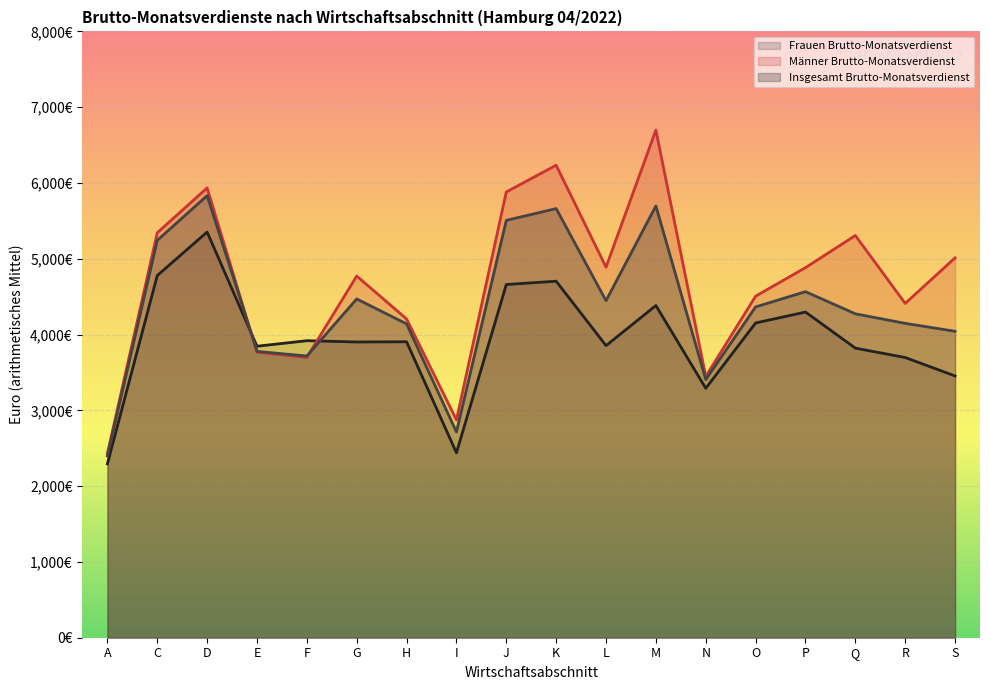

Rank the series by their maximum value, from lowest to highest.

Frauen Brutto-Monatsverdienst, Insgesamt Brutto-Monatsverdienst, Männer Brutto-Monatsverdienst